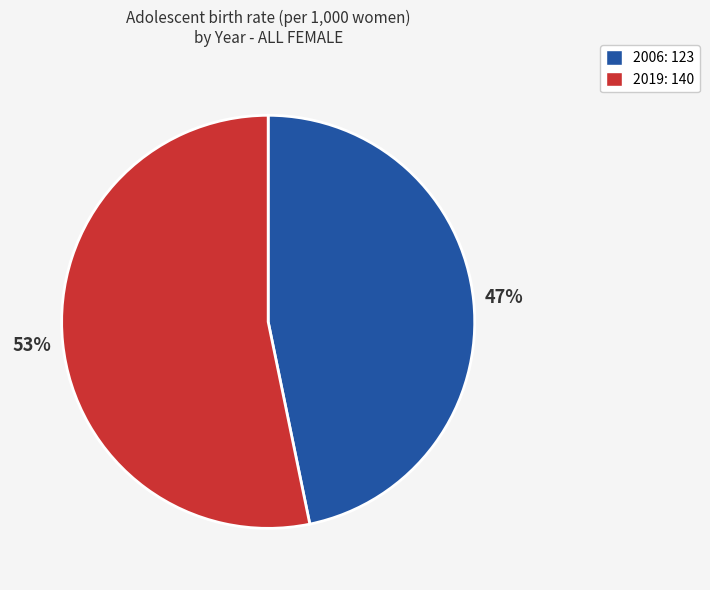

Which slice is the largest?

2019